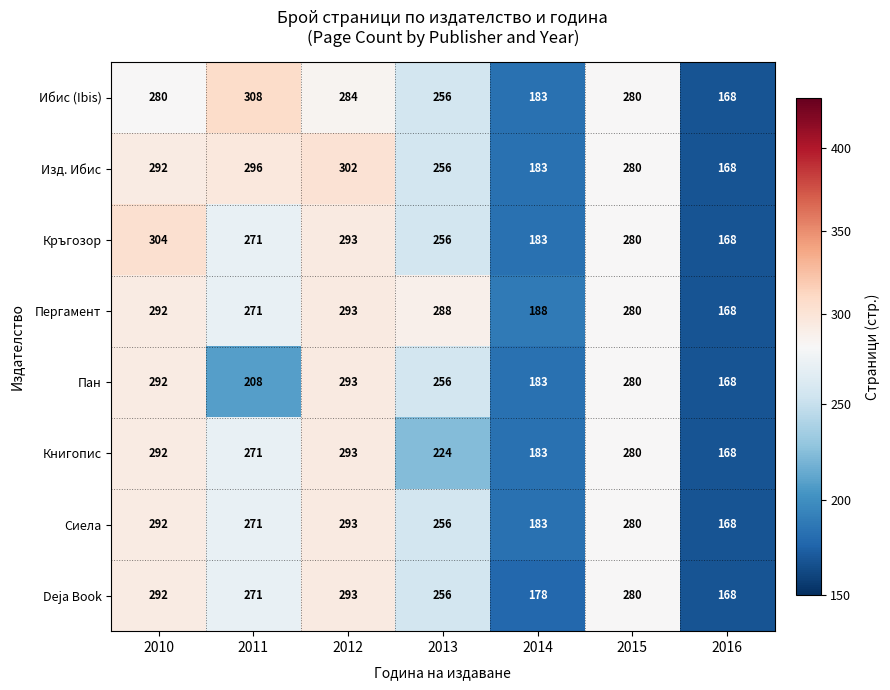

What is the difference between the Ибис (Ibis) values at 2016 and 2014?

15